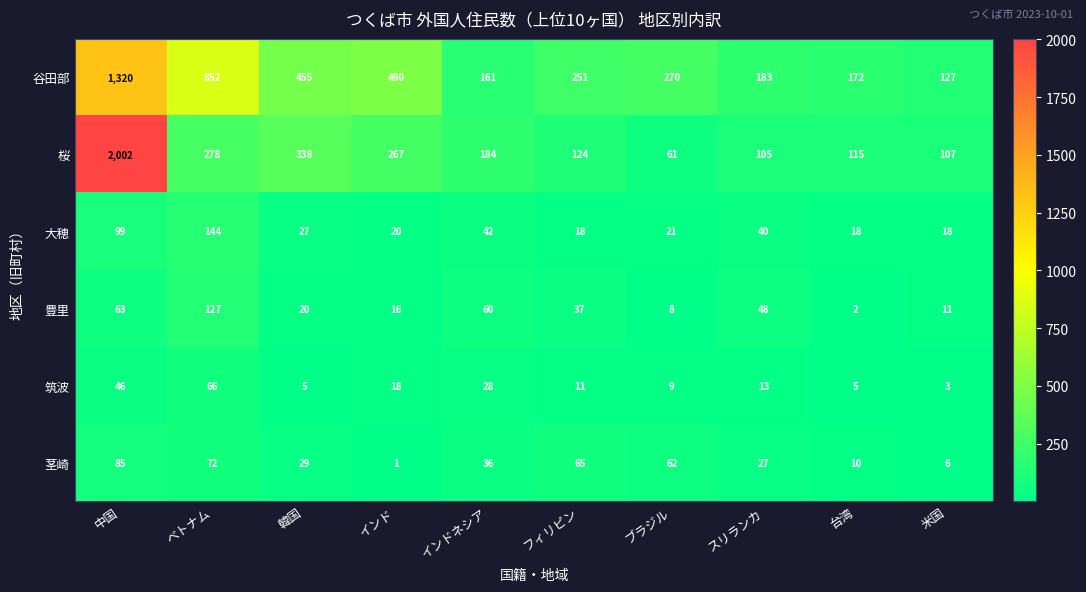

Where does the 大穂 series first go above 27?

中国